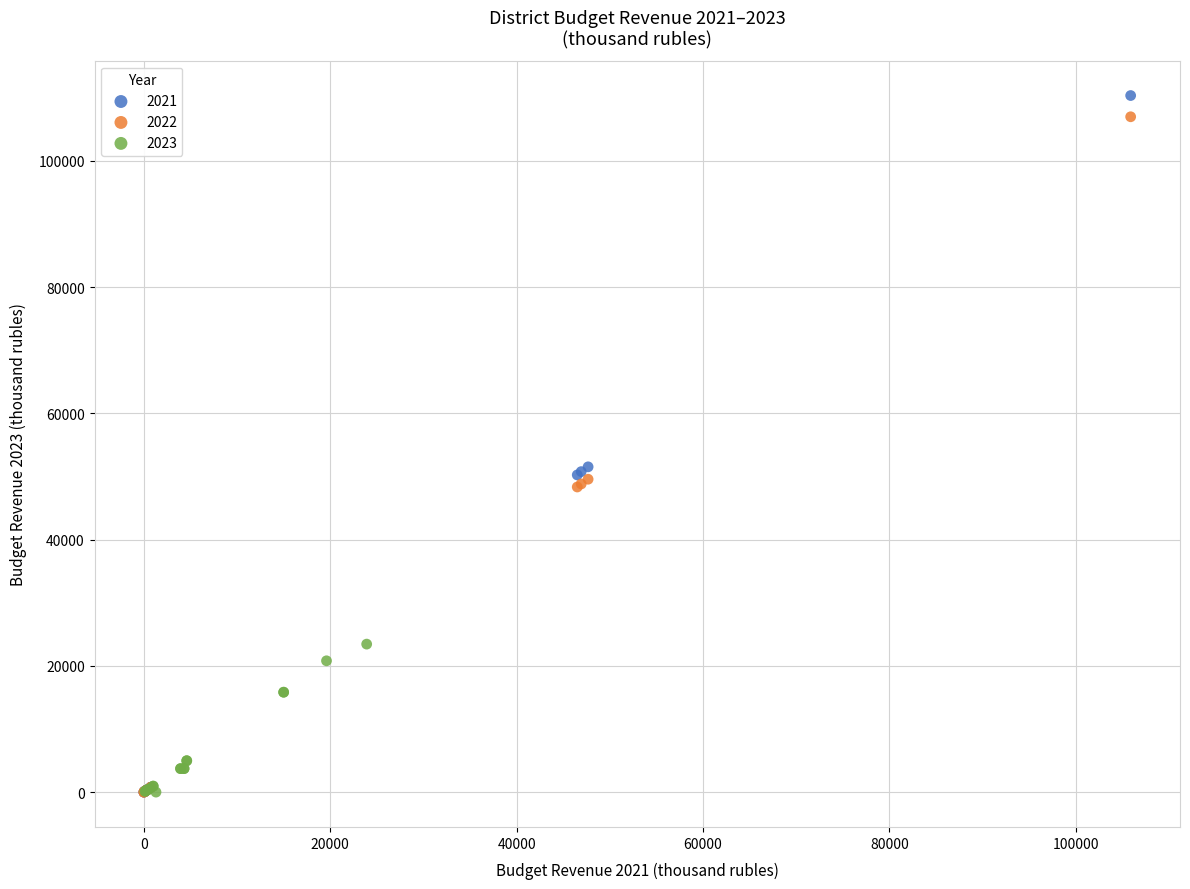

Which series has the widest spread of Y values?

2021